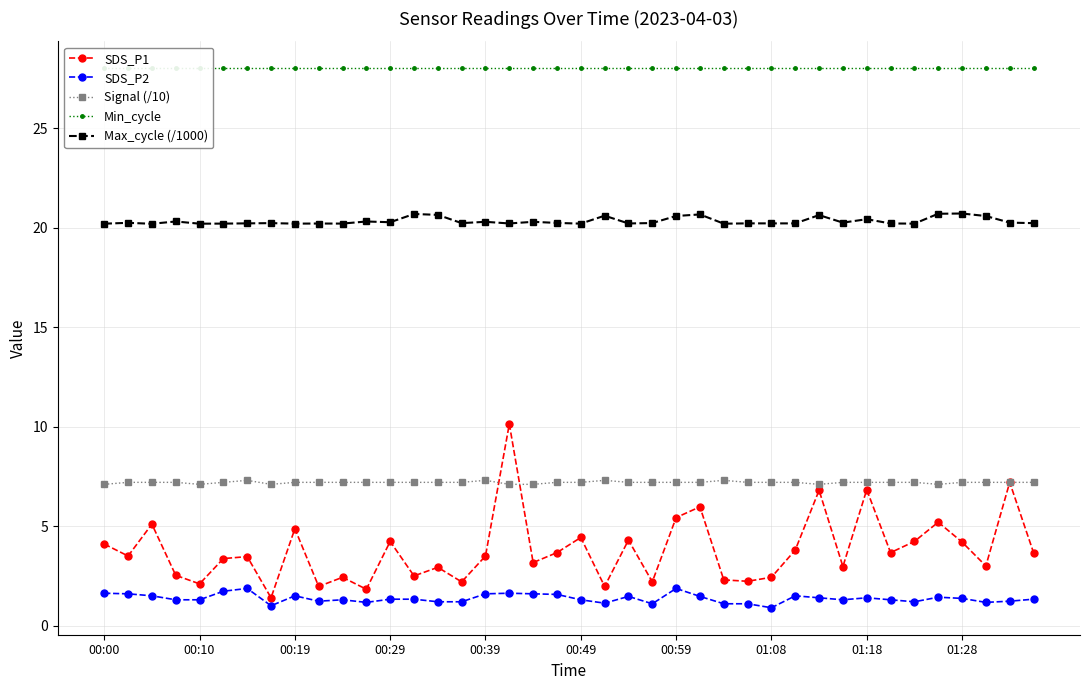

Which series has the widest spread of values?

SDS_P1